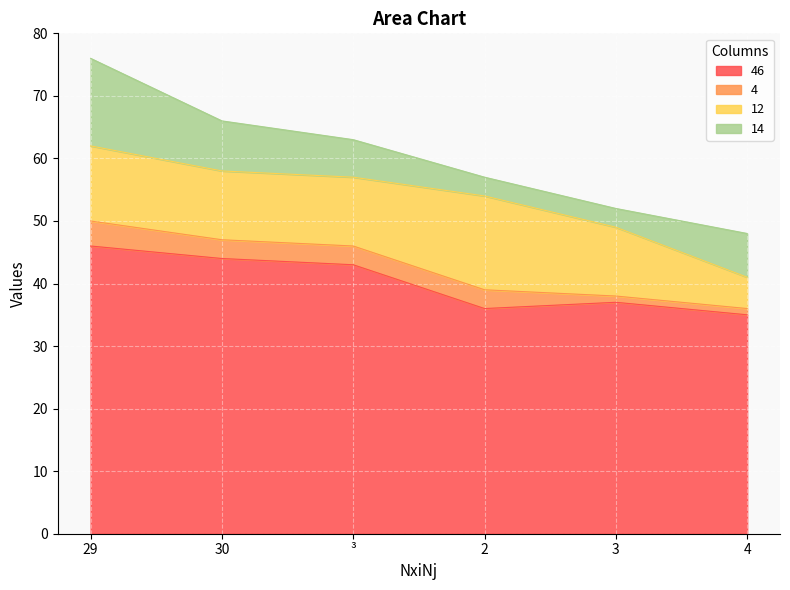

What is the maximum value shown in the chart?

46